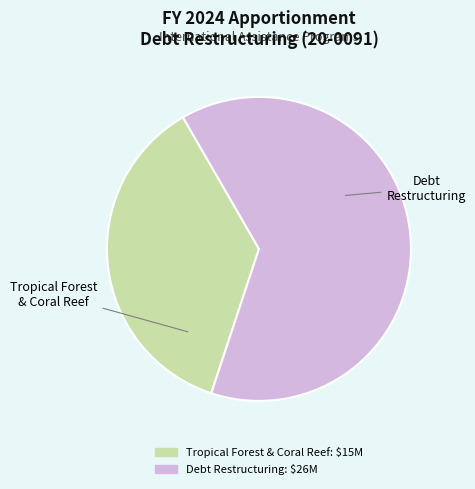

Does any single category account for the majority?

Yes